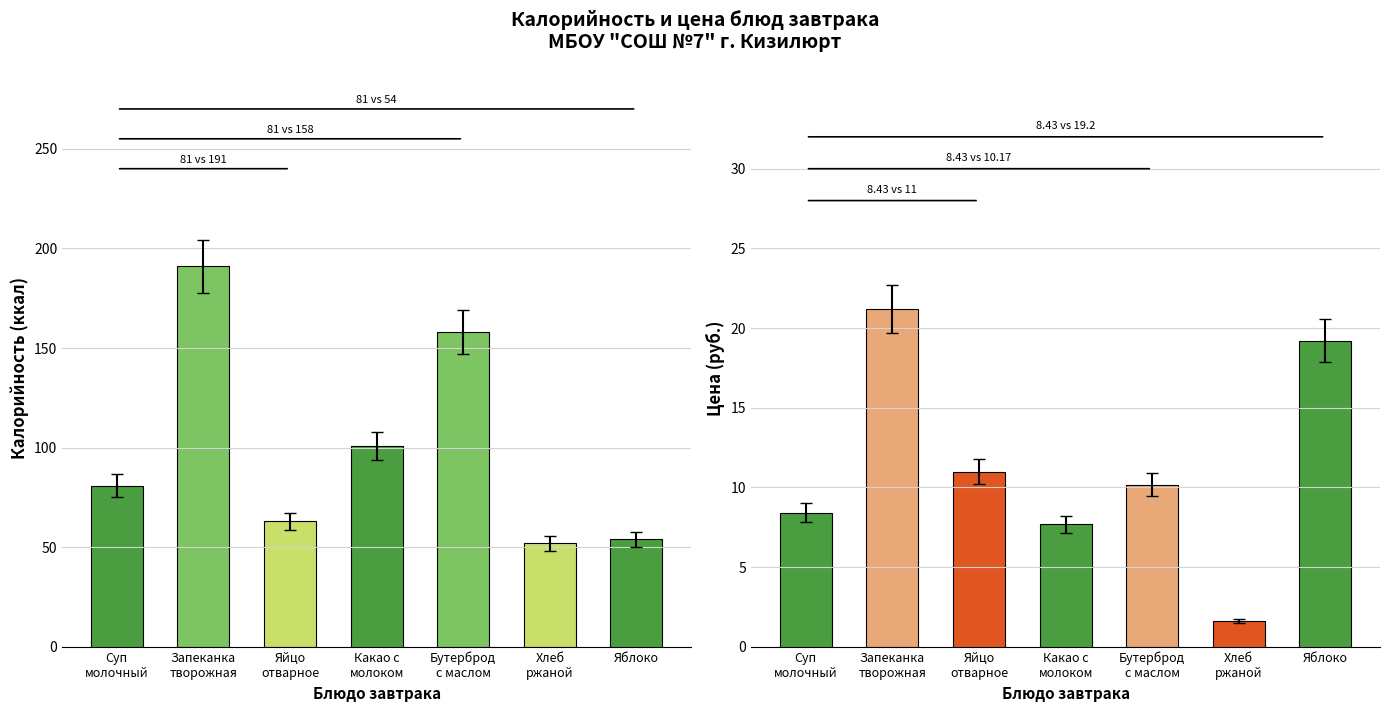

What is the label of the 2nd bar from the right?

Хлеб
ржаной